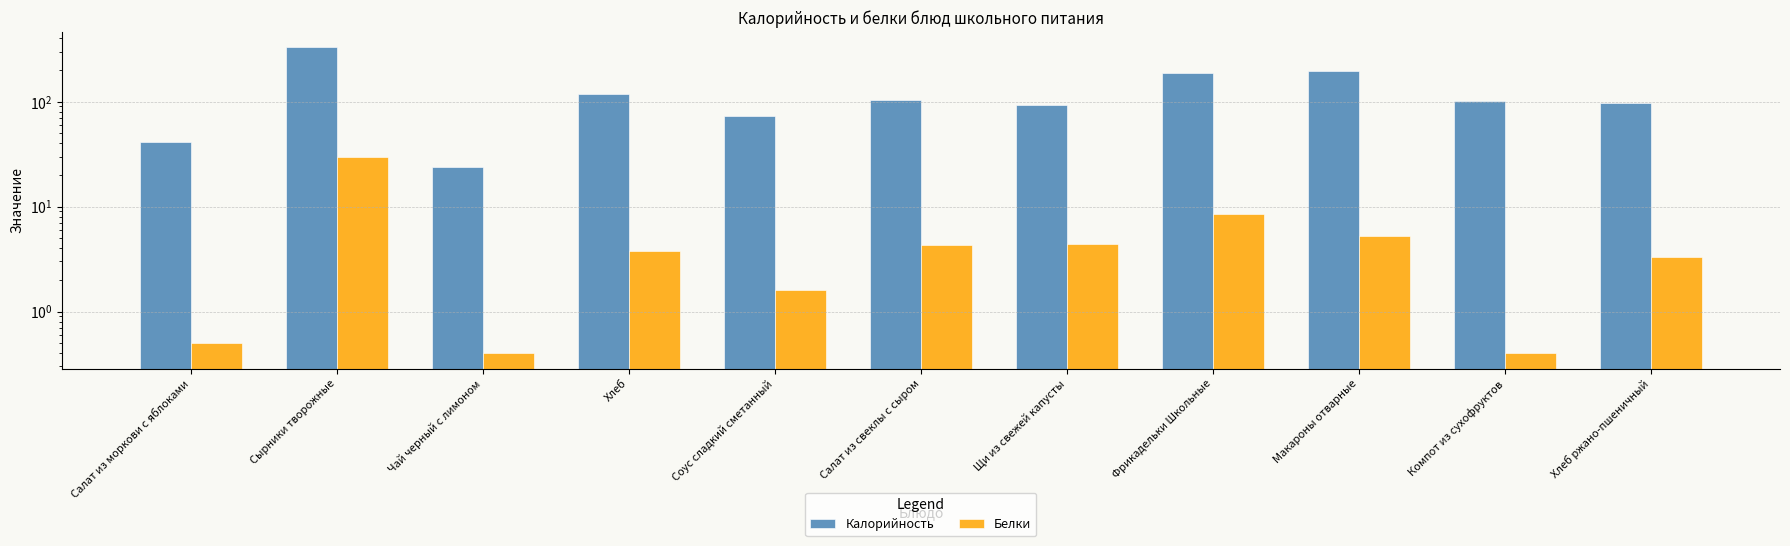

Which category has the highest value in the Белки series?

Сырники творожные